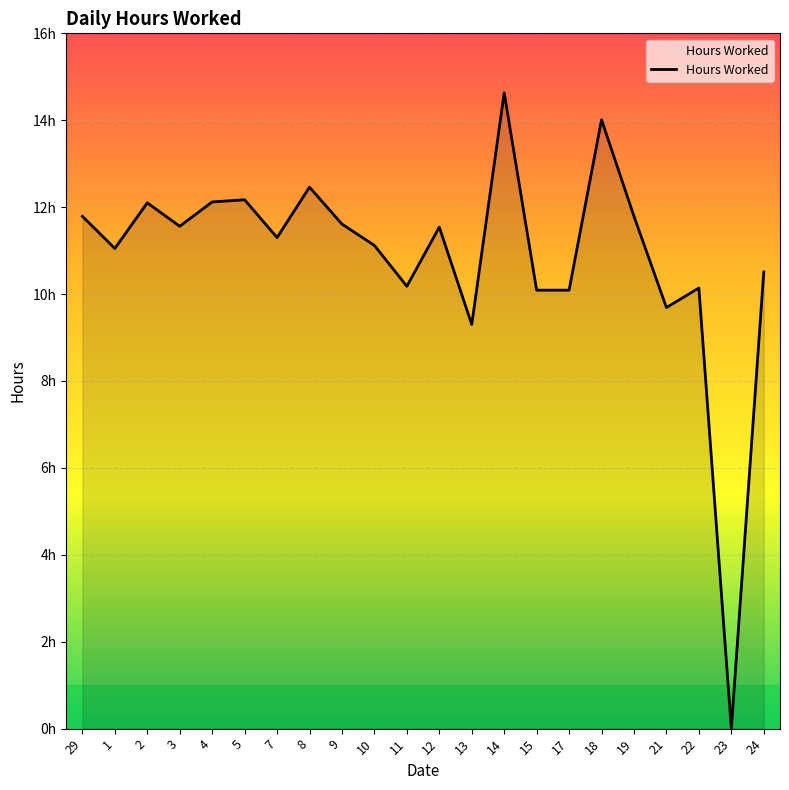

At which category does the data reach its first local peak?

2